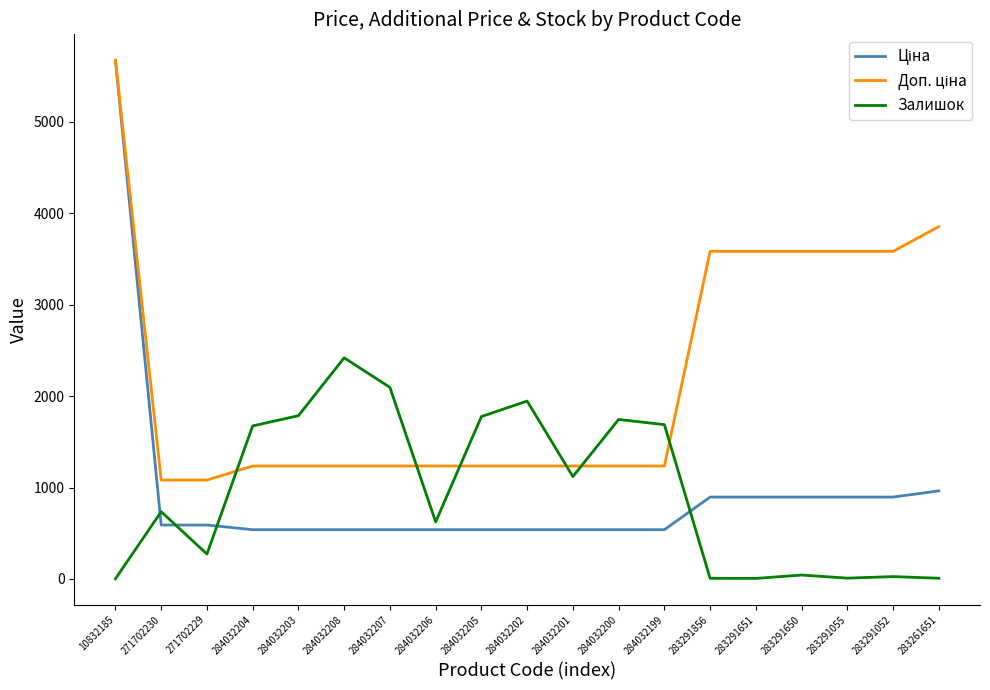

The Залишок series shows 9.0 at 283291055. True or false?

True